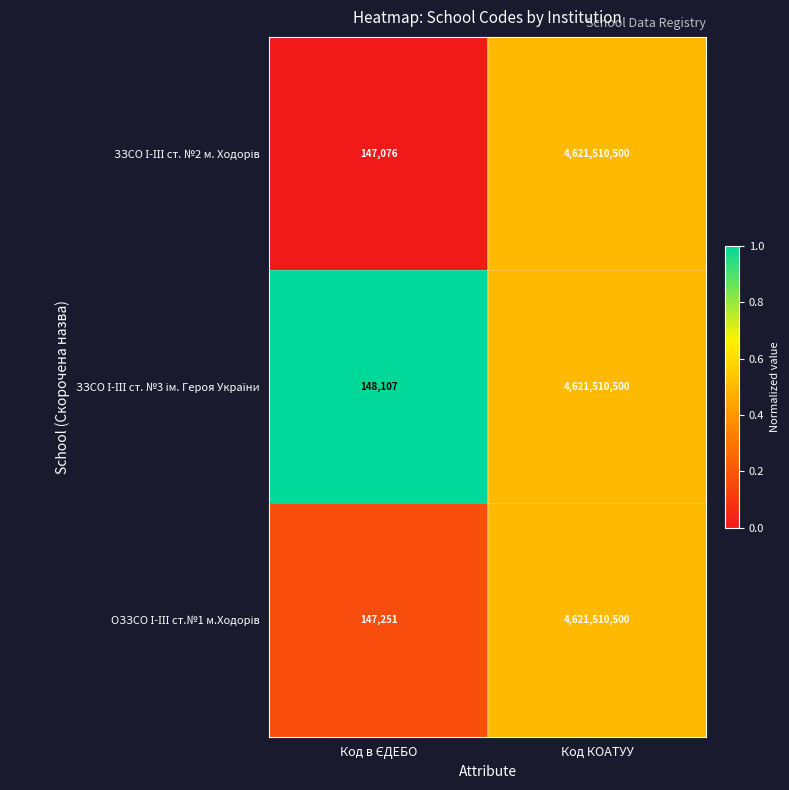

What is the greatest value displayed?

4621510500